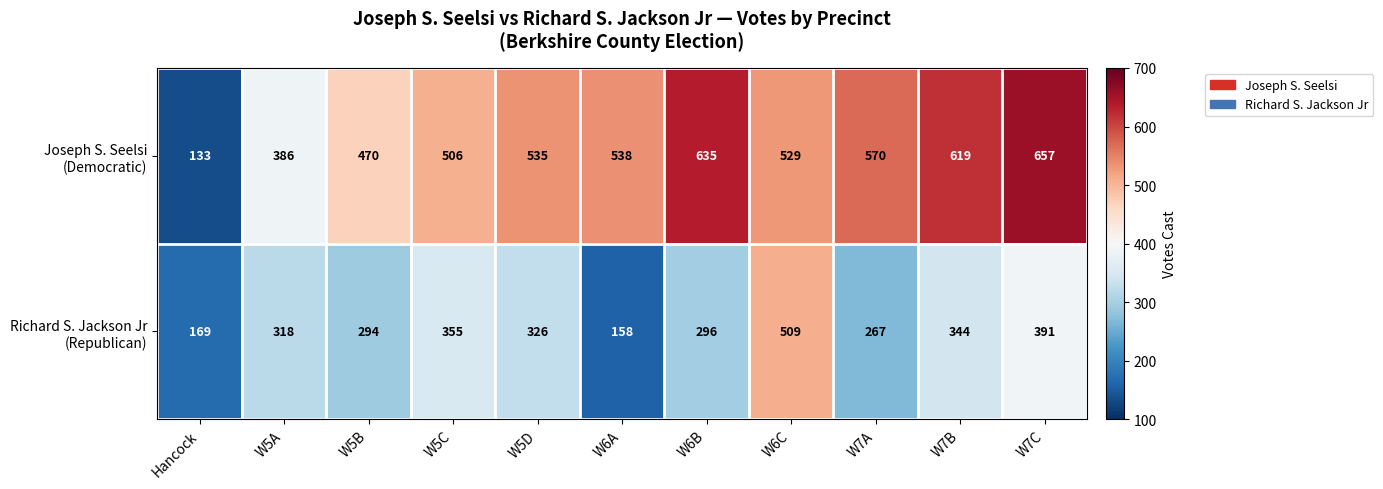

What is the difference between the highest and lowest values at W6C?

20